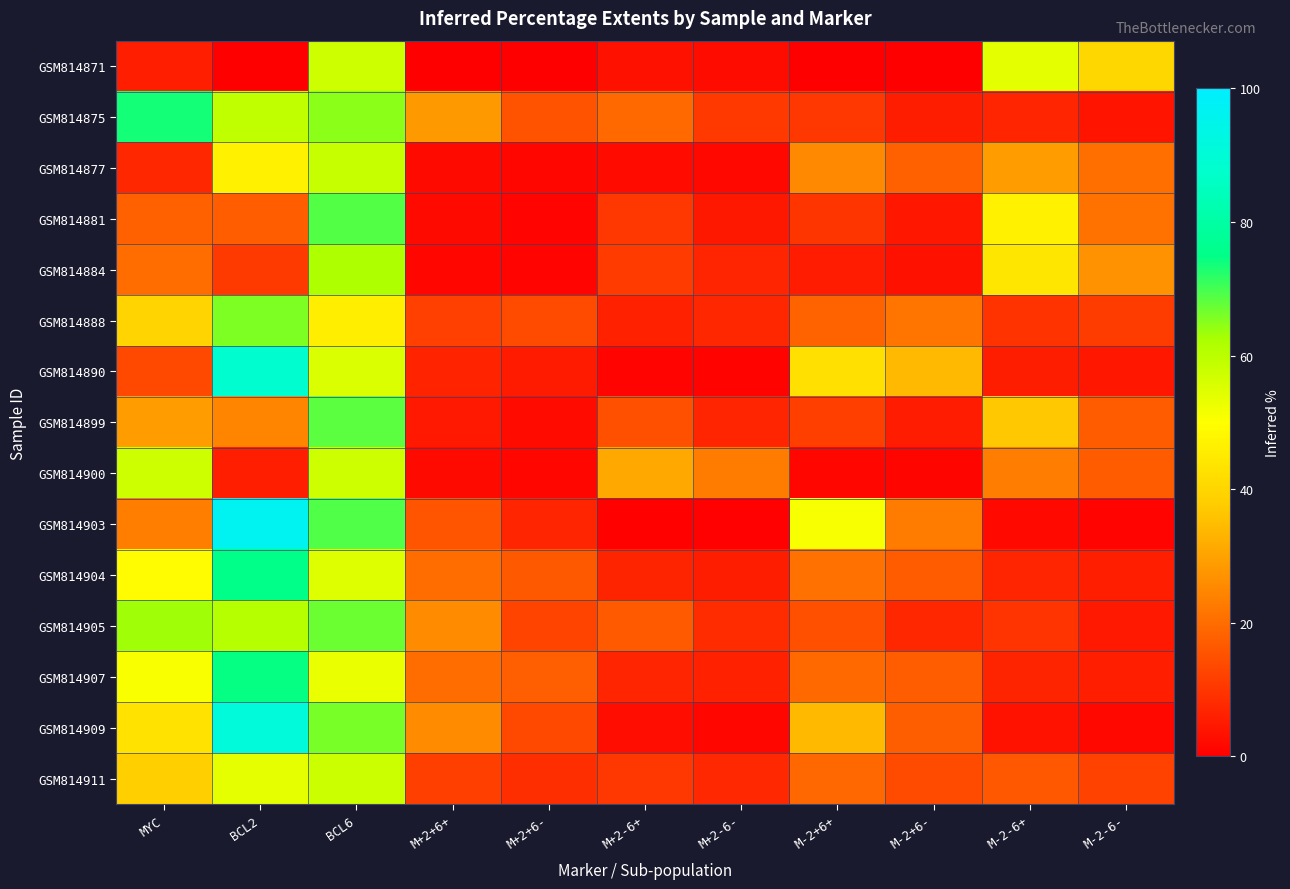

Reading left to right, extract all data points from this chart.

GSM814871: MYC=5.7	BCL2=0.0	BCL6=57.3	M+2+6+=0.0	M+2+6-=0.0	M+2-6+=3.3	M+2-6-=2.4	M-2+6+=0.0	M-2+6-=0.0	M-2-6+=54.0	M-2-6-=40.2
GSM814875: MYC=73.5	BCL2=59.2	BCL6=64.8	M+2+6+=28.2	M+2+6-=15.3	M+2-6+=19.4	M+2-6-=10.6	M-2+6+=10.2	M-2+6-=5.5	M-2-6+=7.0	M-2-6-=3.8
GSM814877: MYC=7.3	BCL2=46.7	BCL6=58.3	M+2+6+=2.0	M+2+6-=1.4	M+2-6+=2.3	M+2-6-=1.6	M-2+6+=25.2	M-2+6-=18.0	M-2-6+=28.8	M-2-6-=20.6
GSM814881: MYC=18.0	BCL2=17.3	BCL6=68.9	M+2+6+=2.1	M+2+6-=1.0	M+2-6+=10.2	M+2-6-=4.6	M-2+6+=9.8	M-2+6-=4.4	M-2-6+=46.7	M-2-6-=21.1
GSM814884: MYC=20.1	BCL2=10.9	BCL6=61.9	M+2+6+=1.4	M+2+6-=0.8	M+2-6+=11.1	M+2-6-=6.8	M-2+6+=5.4	M-2+6-=3.3	M-2-6+=44.1	M-2-6-=27.1
GSM814888: MYC=39.6	BCL2=65.8	BCL6=46.0	M+2+6+=12.0	M+2+6-=14.1	M+2-6+=6.2	M+2-6-=7.3	M-2+6+=18.3	M-2+6-=21.5	M-2-6+=9.5	M-2-6-=11.2
GSM814890: MYC=13.3	BCL2=88.4	BCL6=55.4	M+2+6+=6.5	M+2+6-=5.3	M+2-6+=0.9	M+2-6-=0.7	M-2+6+=42.5	M-2+6-=34.1	M-2-6+=5.6	M-2-6-=4.5
GSM814899: MYC=28.8	BCL2=24.2	BCL6=68.3	M+2+6+=4.8	M+2+6-=2.2	M+2-6+=14.9	M+2-6-=6.9	M-2+6+=11.8	M-2+6-=5.5	M-2-6+=36.8	M-2-6-=17.1
GSM814900: MYC=57.2	BCL2=6.0	BCL6=57.4	M+2+6+=2.0	M+2+6-=1.5	M+2-6+=30.9	M+2-6-=22.9	M-2+6+=1.5	M-2+6-=1.1	M-2-6+=23.1	M-2-6-=17.1
GSM814903: MYC=23.3	BCL2=96.6	BCL6=69.0	M+2+6+=15.6	M+2+6-=7.0	M+2-6+=0.5	M+2-6-=0.2	M-2+6+=51.1	M-2+6-=23.0	M-2-6+=1.8	M-2-6-=0.8
GSM814904: MYC=49.1	BCL2=75.1	BCL6=55.1	M+2+6+=20.3	M+2+6-=16.6	M+2-6+=6.7	M+2-6-=5.5	M-2+6+=21.0	M-2+6-=17.2	M-2-6+=7.0	M-2-6-=5.7
GSM814905: MYC=63.3	BCL2=60.6	BCL6=67.0	M+2+6+=25.7	M+2+6-=12.7	M+2-6+=16.7	M+2-6-=8.2	M-2+6+=14.9	M-2+6-=7.3	M-2-6+=9.7	M-2-6-=4.8
GSM814907: MYC=50.8	BCL2=74.5	BCL6=53.1	M+2+6+=20.1	M+2+6-=17.7	M+2-6+=6.9	M+2-6-=6.1	M-2+6+=19.5	M-2+6-=17.2	M-2-6+=6.7	M-2-6-=5.9
GSM814909: MYC=43.1	BCL2=90.9	BCL6=66.1	M+2+6+=25.9	M+2+6-=13.3	M+2-6+=2.6	M+2-6-=1.3	M-2+6+=34.2	M-2+6-=17.6	M-2-6+=3.4	M-2-6-=1.8
GSM814911: MYC=38.4	BCL2=53.7	BCL6=57.5	M+2+6+=11.8	M+2+6-=8.8	M+2-6+=10.2	M+2-6-=7.6	M-2+6+=19.0	M-2+6-=14.1	M-2-6+=16.4	M-2-6-=12.1